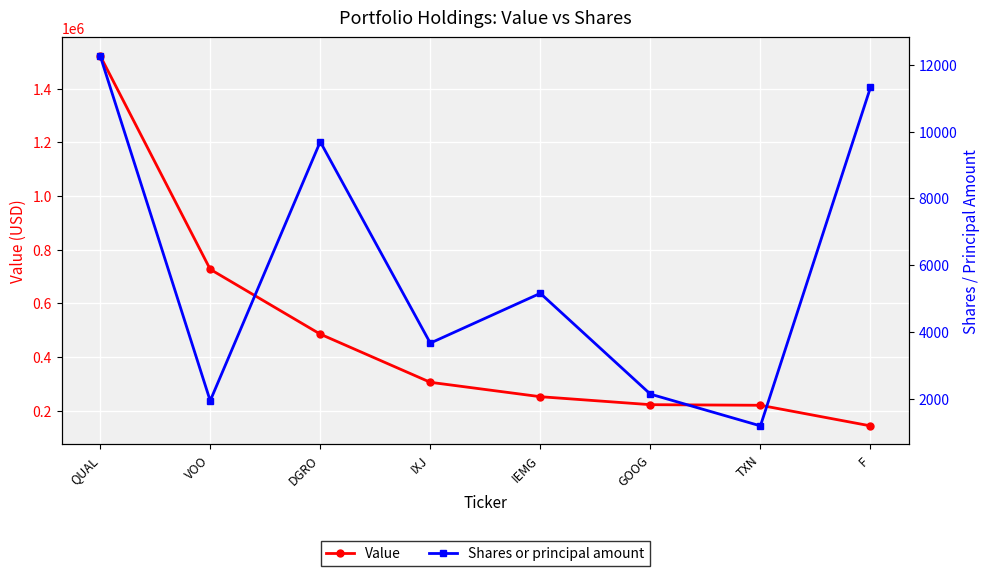

At which label is Value closest to 832722?

VOO